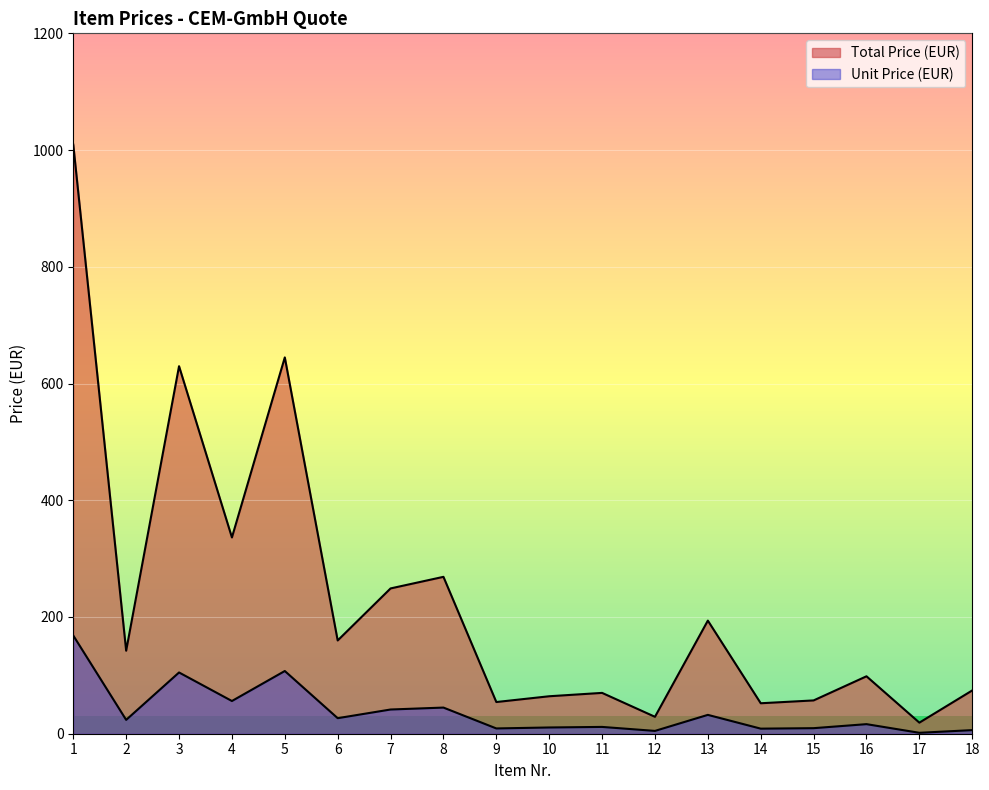

What is the average value of the Unit Price (EUR) series?

38.0